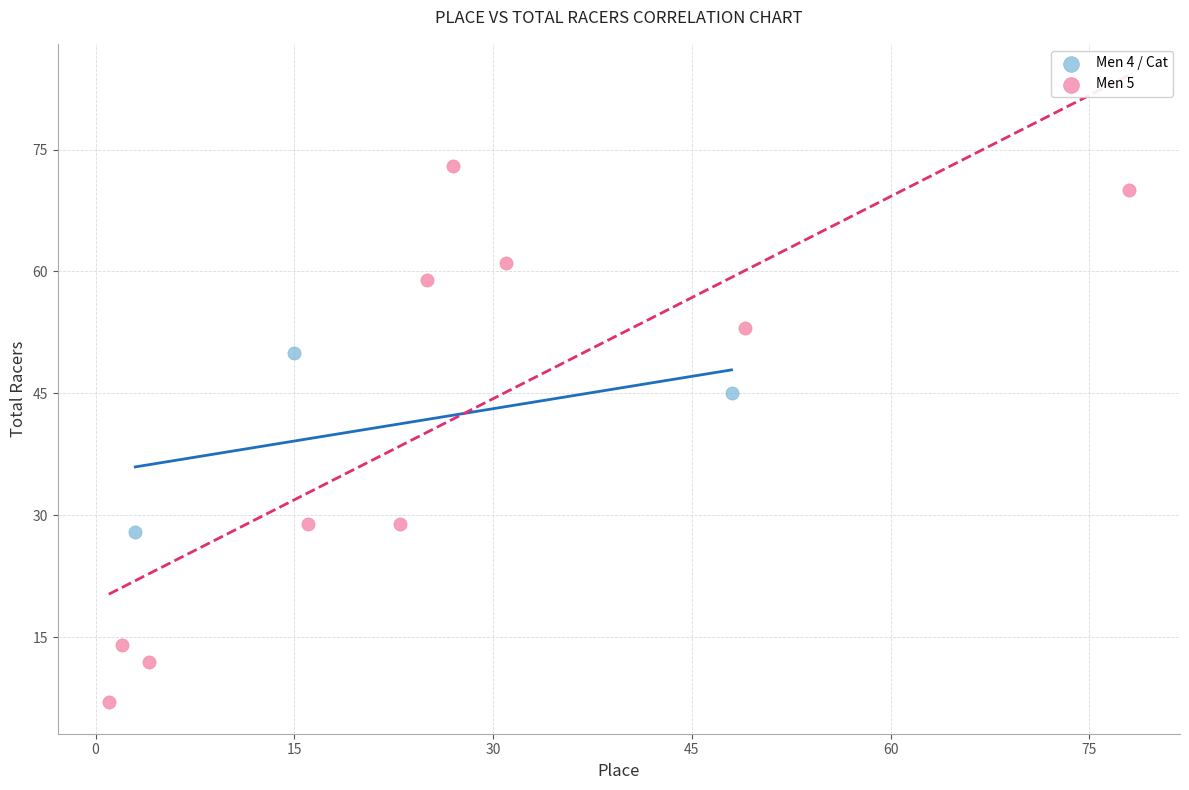

What are all the series names shown in the legend?

Men 4 / Cat, Men 5